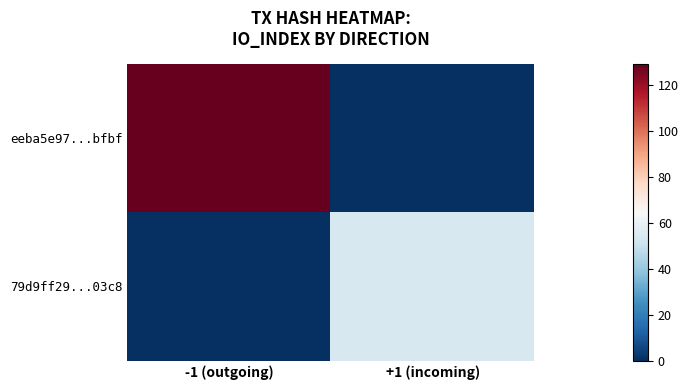

Which series has the largest range (max minus min)?

eeba5e97...bfbf